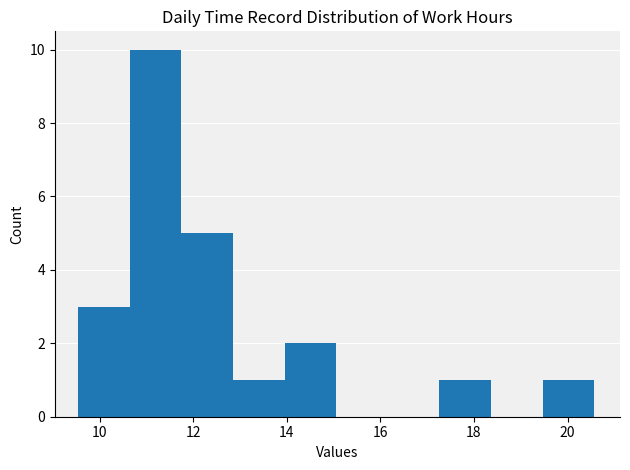

Over which range of the x-axis is the bar tallest?

10.6 to 11.8